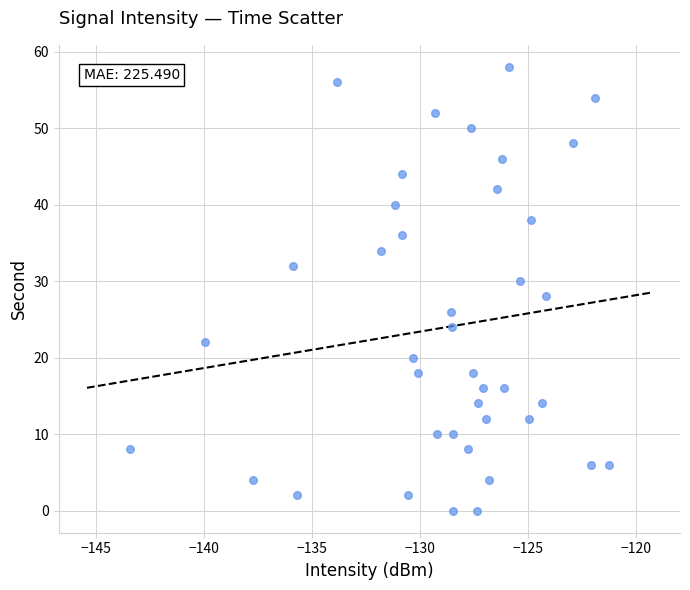

What is the range of Y values (max minus min)?

58